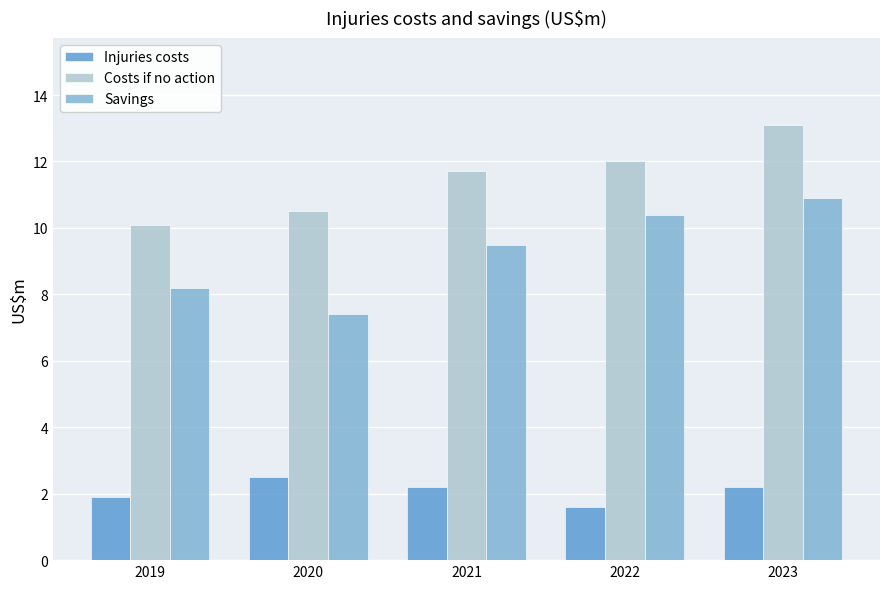

At which label is Savings closest to 9?

2021